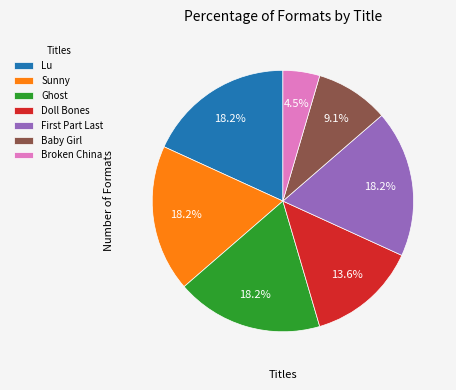

To the nearest percent, what is the average slice percentage?

14%